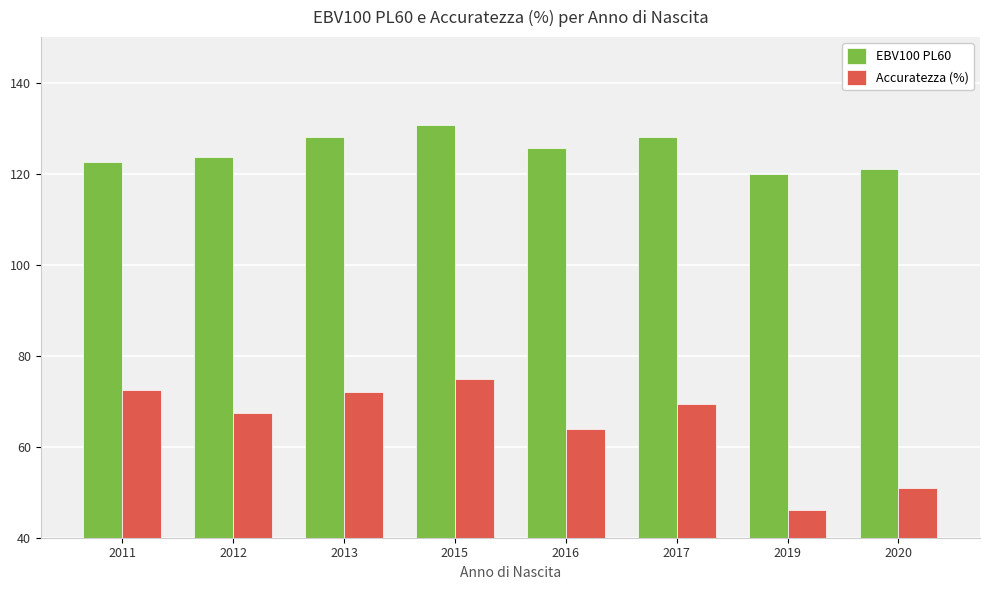

What is the maximum value shown in the chart?

130.6